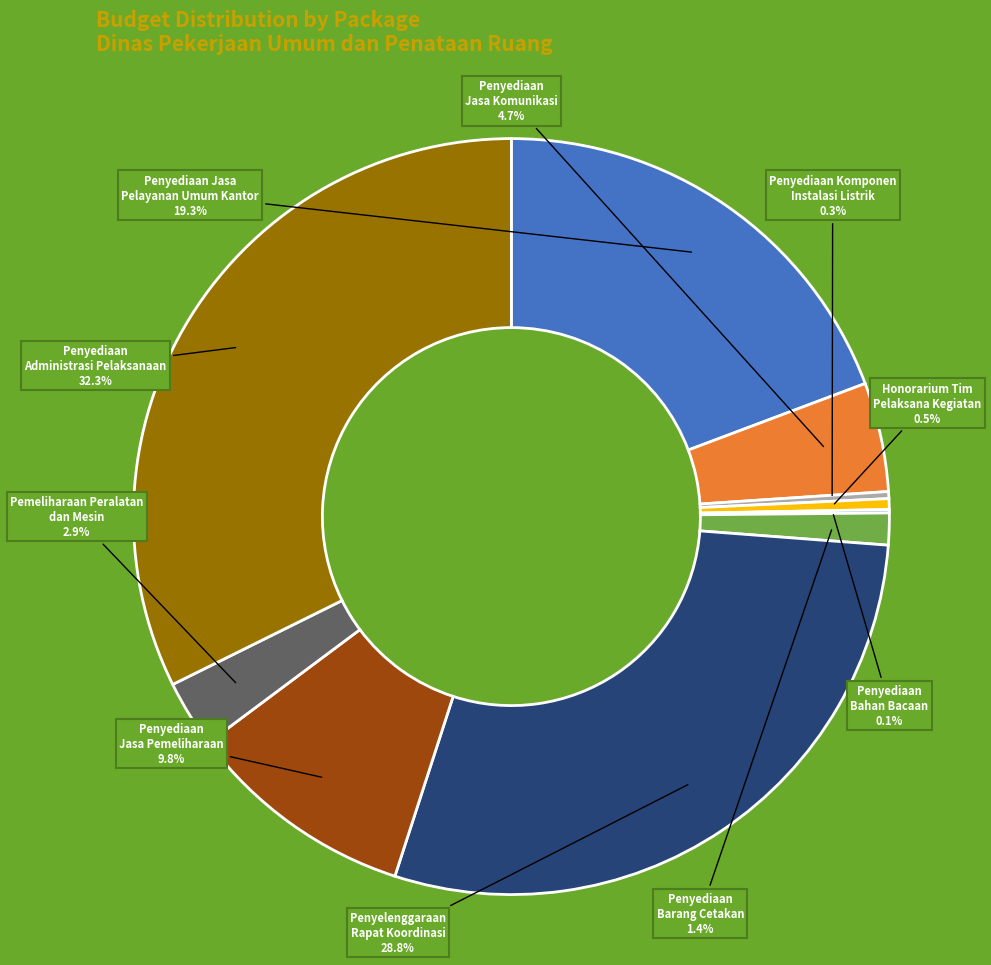

What percentage is NOT represented by Penyediaan Administrasi Pelaksanaan?

67.7%